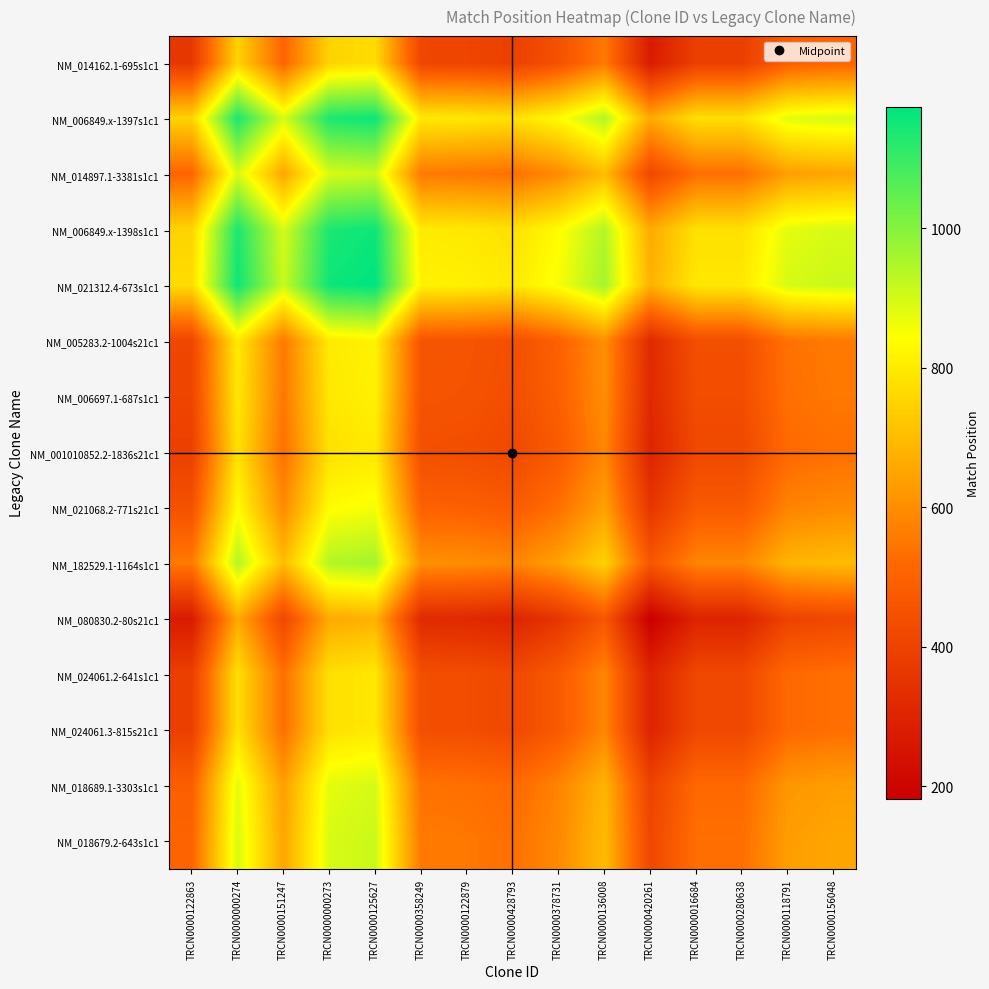

Which series has the largest total across all categories?

NM_021312.4-673s1c1